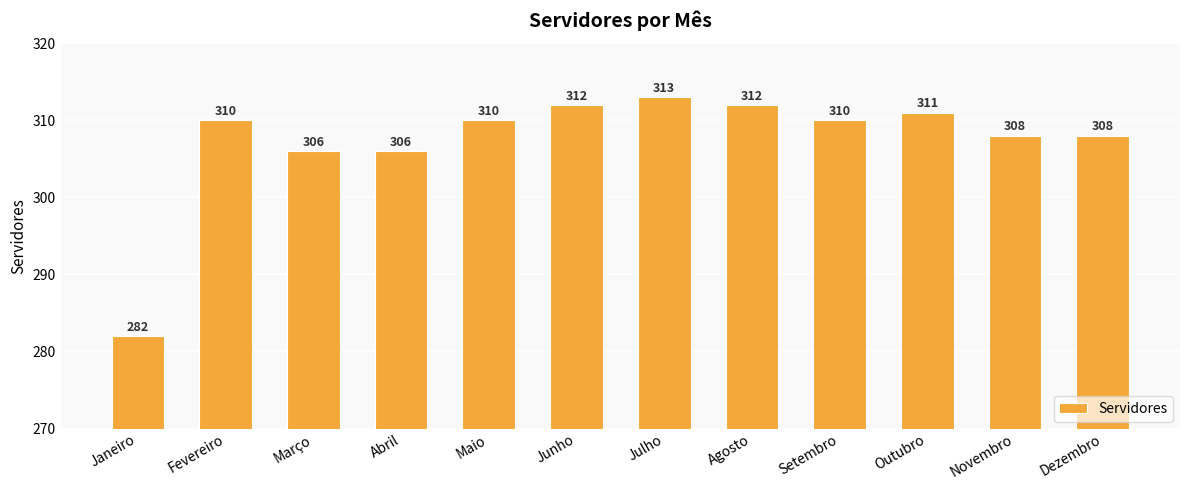

What is the approximate value at Fevereiro?

310